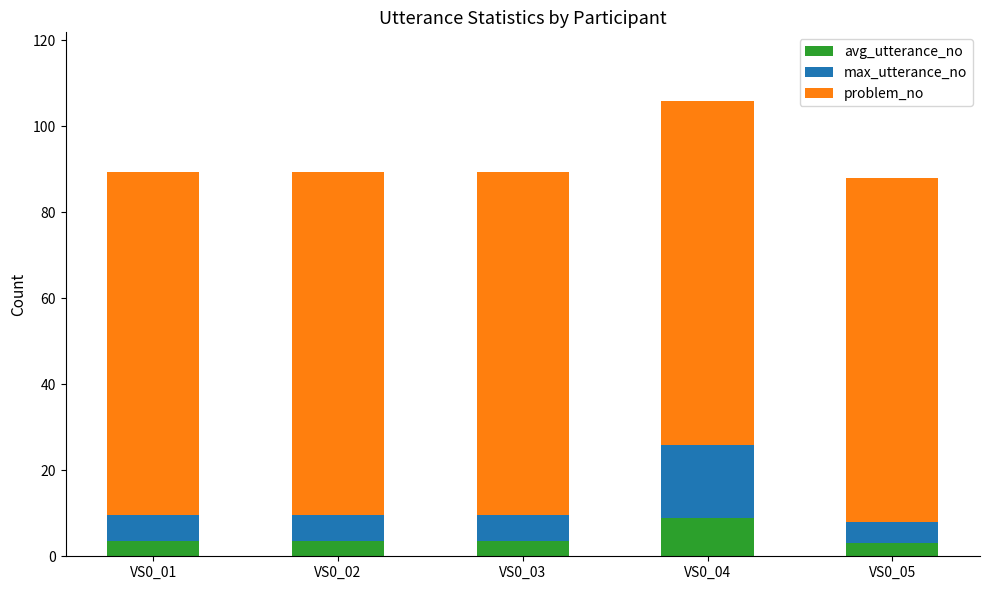

True or false: avg_utterance_no has a value of 9.0 at VS0_04.

True